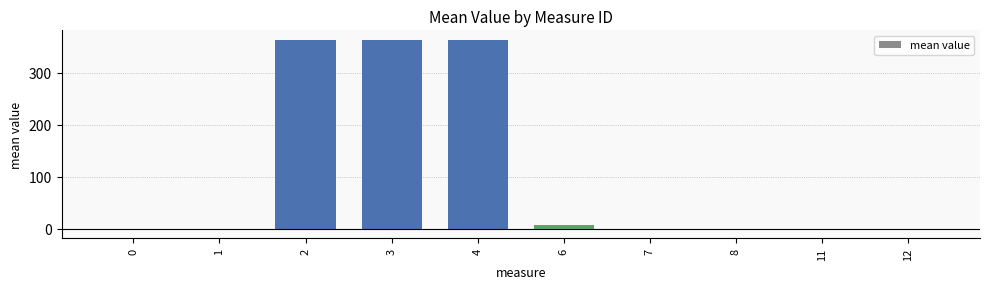

What is the maximum value shown in the chart?

363.6